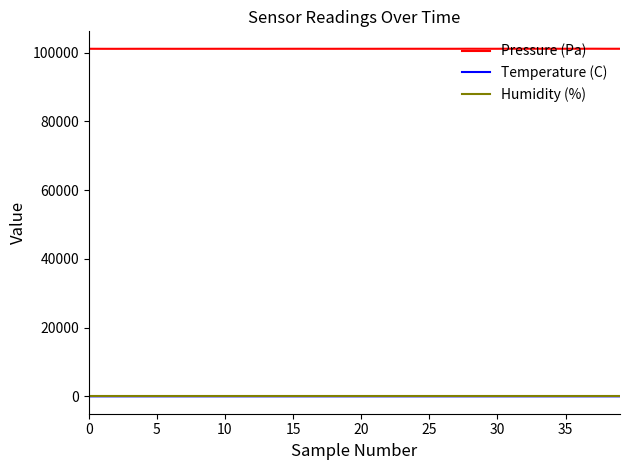

How many lines are shown in the chart?

3